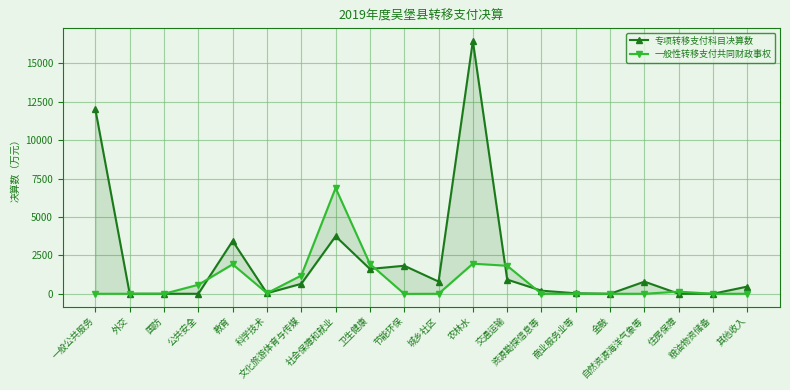

Rank the categories by 专项转移支付科目决算数 value from lowest to highest.

外交, 国防, 公共安全, 金融, 住房保障, 粮油物资储备, 商业服务业等, 科学技术, 资源勘探信息等, 其他收入, 文化旅游体育与传媒, 自然资源海洋气象等, 城乡社区, 交通运输, 卫生健康, 节能环保, 教育, 社会保障和就业, 一般公共服务, 农林水